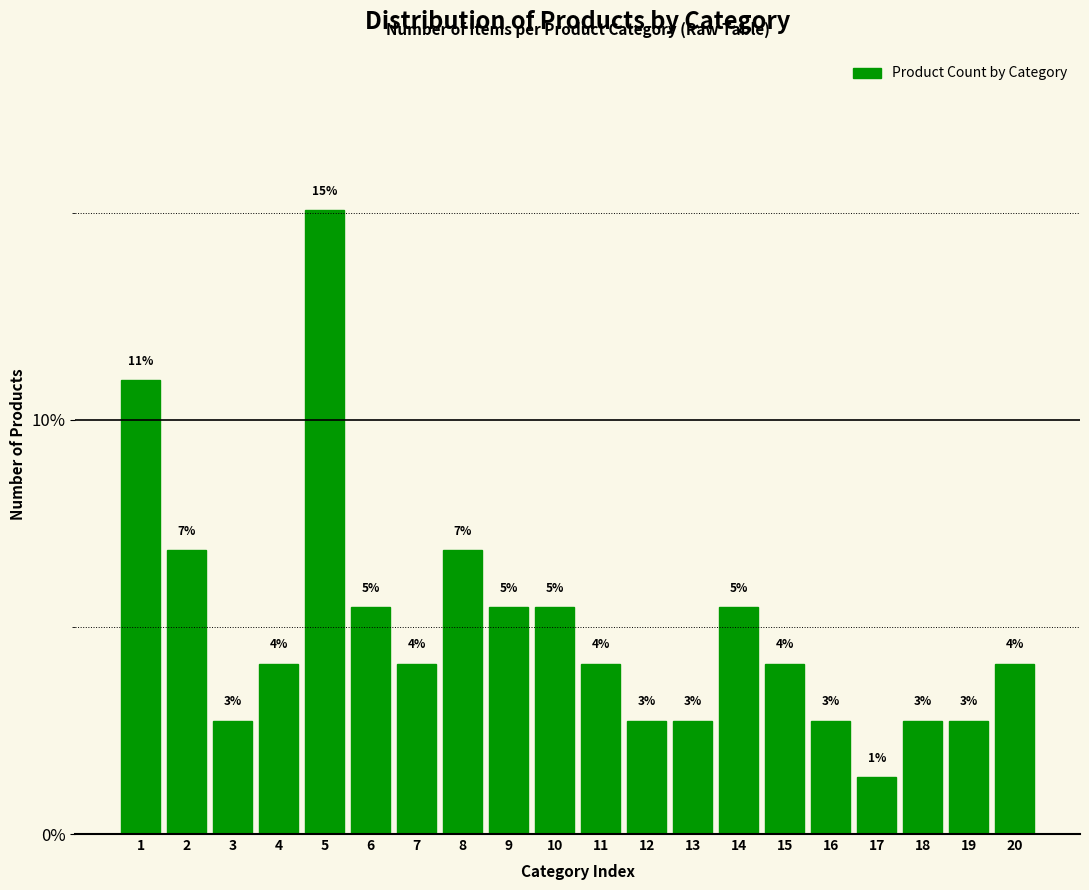

Does the chart contain any negative values?

No